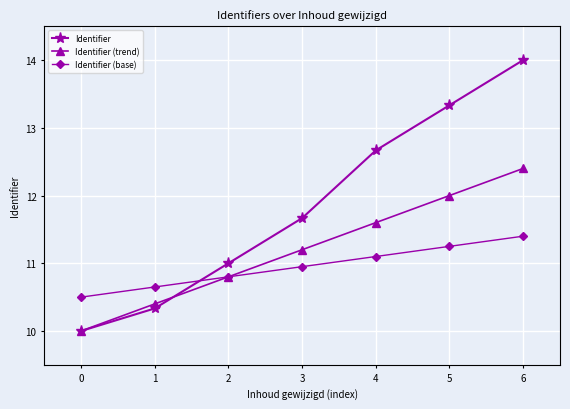

At how many categories does at least one series exceed 13?

2